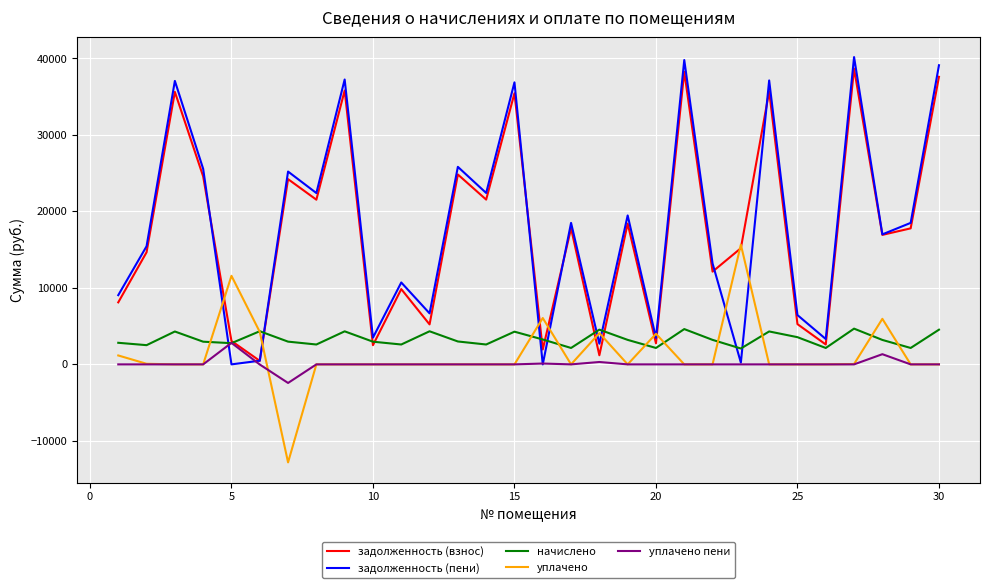

Count the number of categories in the chart.

30